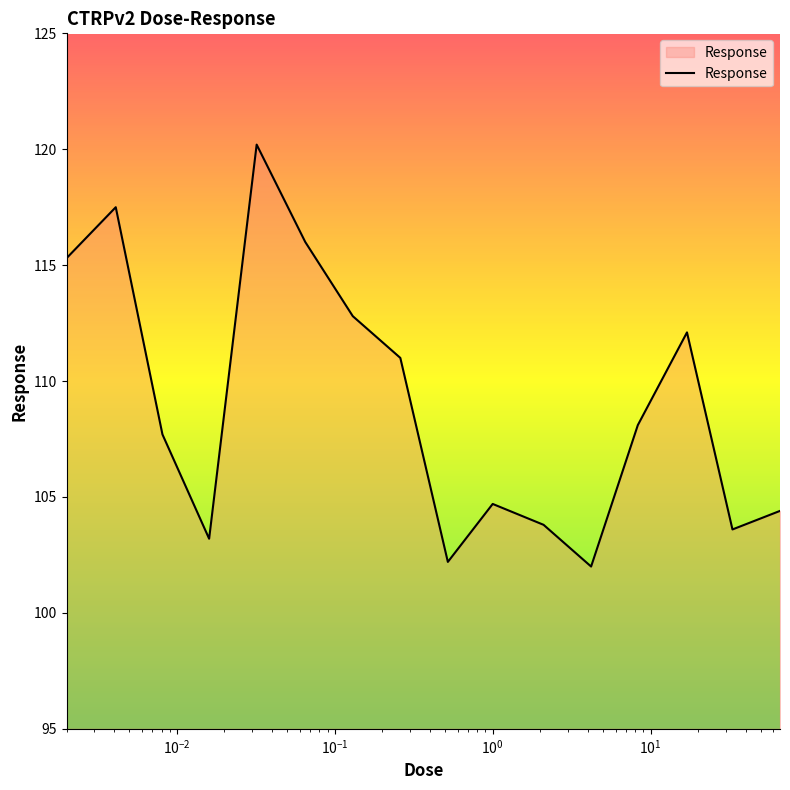

What is the greatest value displayed?

120.2